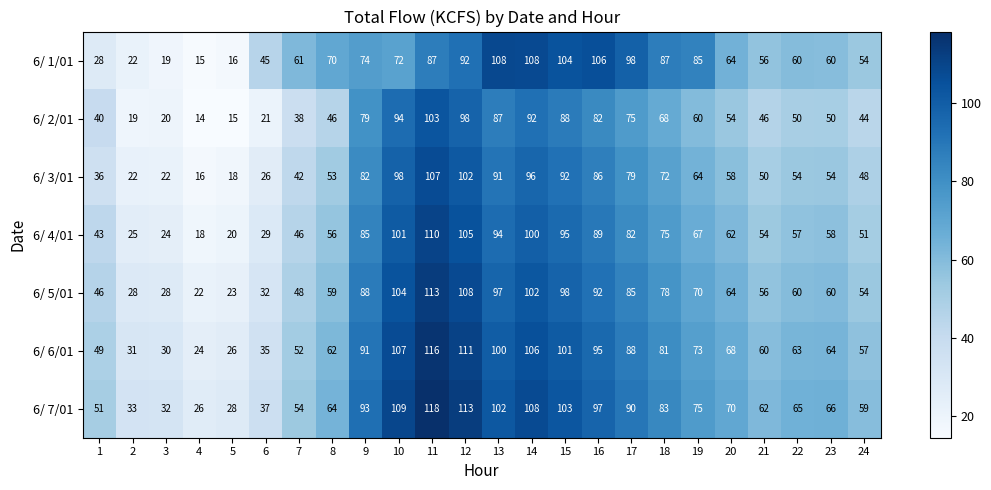

At which category does the chart reach its minimum across all series?

4